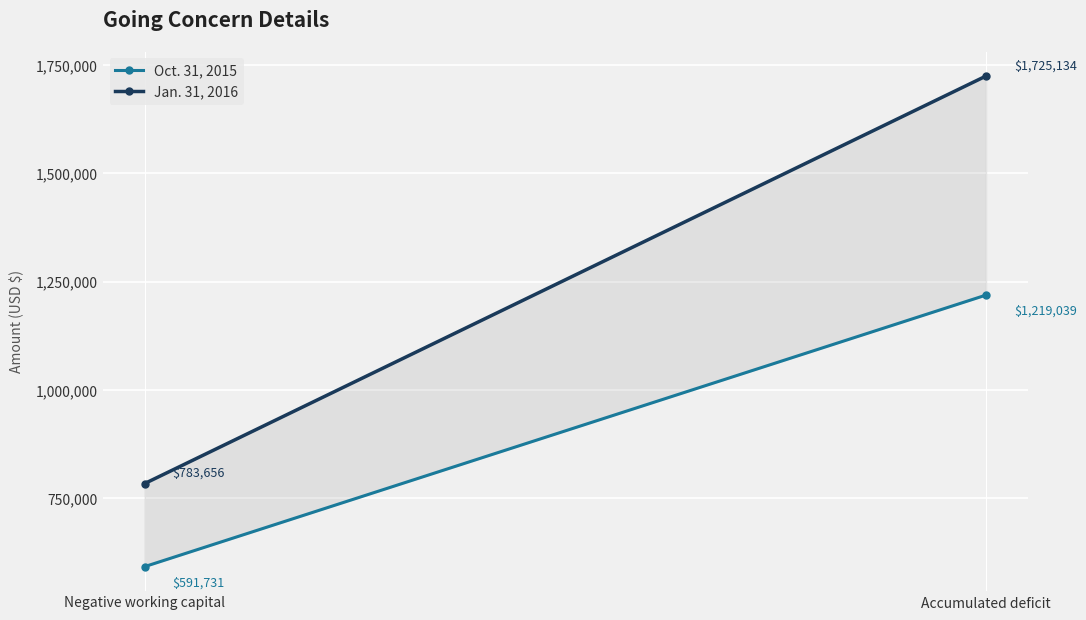

What is the label of the 2nd point from the left?

Accumulated deficit